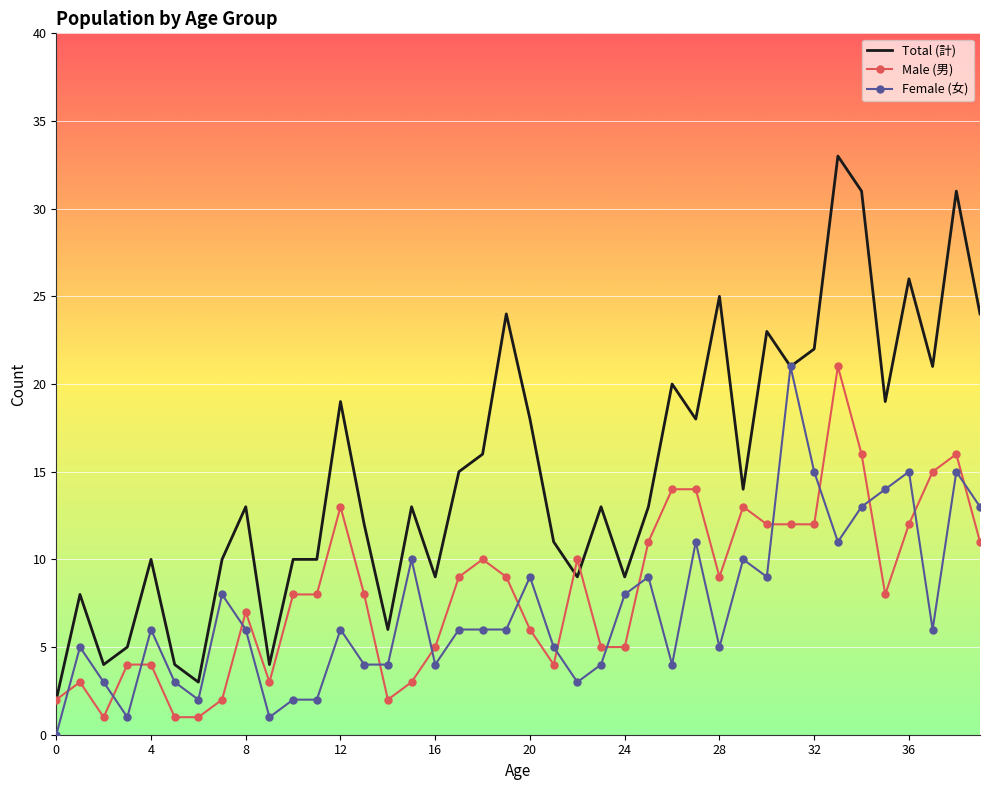

What is the highest value of the Female (女) series?

21